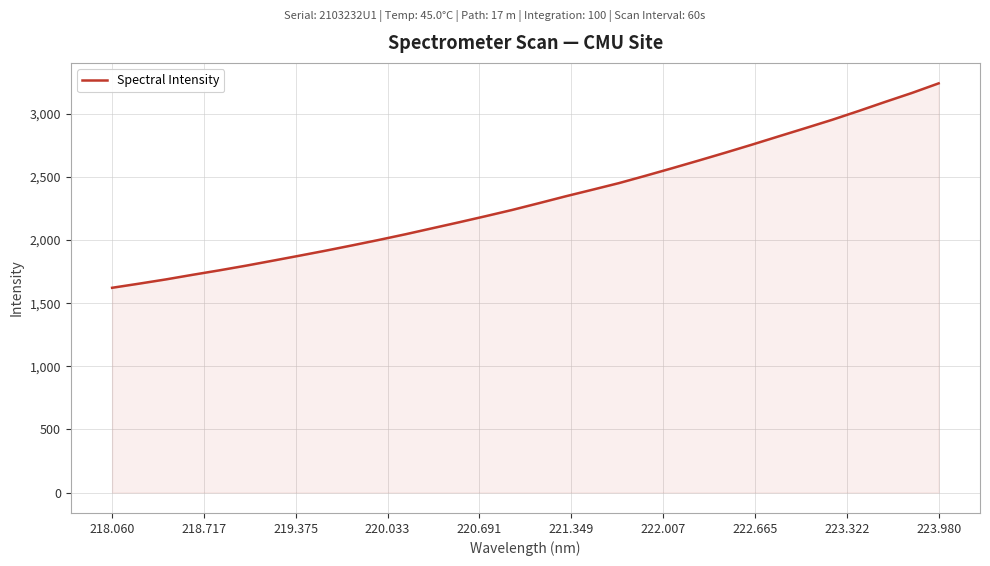

What is the smallest value displayed?

1622.3